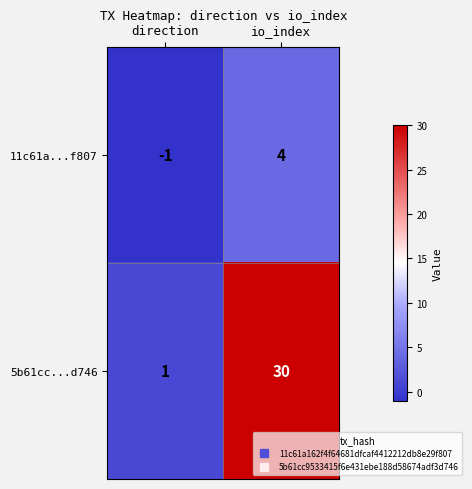

Is it true that 11c61a...f807 equals 2 at io_index?

False